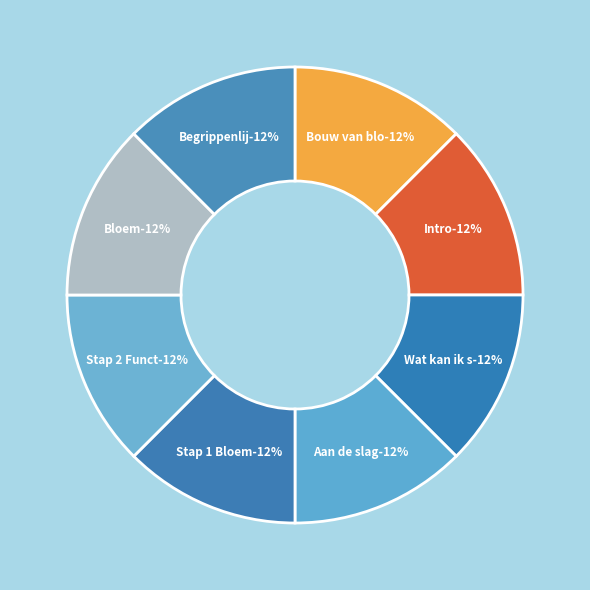

To the nearest percent, what portion does Bouw van bloemen represent?

12%